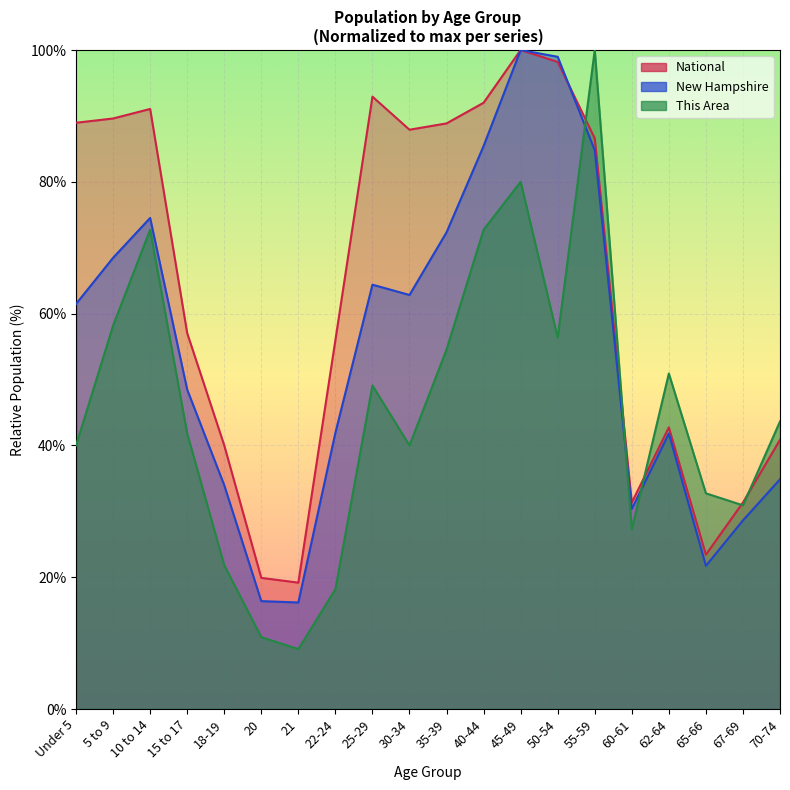

How many data points in National are less than 86?

10